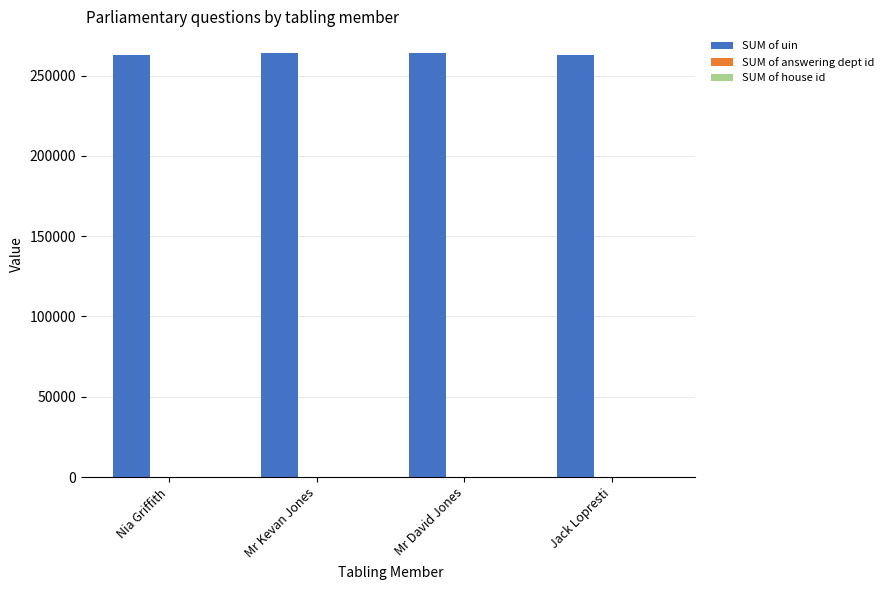

What is the sum of all SUM of uin values?

1054968